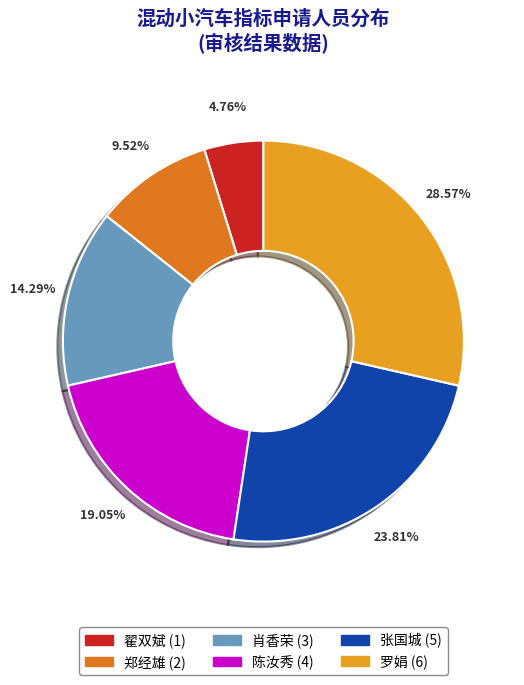

Which slice is the largest?

罗娟